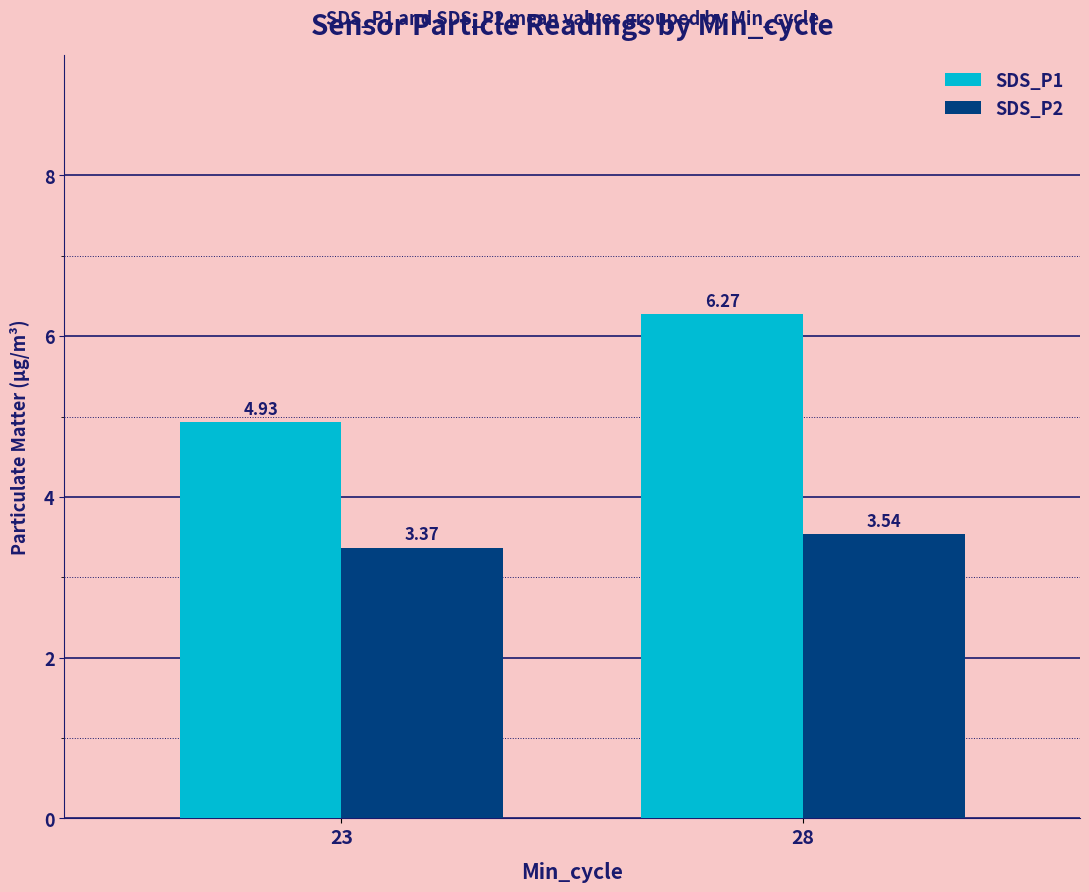

What is the value of the SDS_P1 bar at the 2nd from the left?

6.3